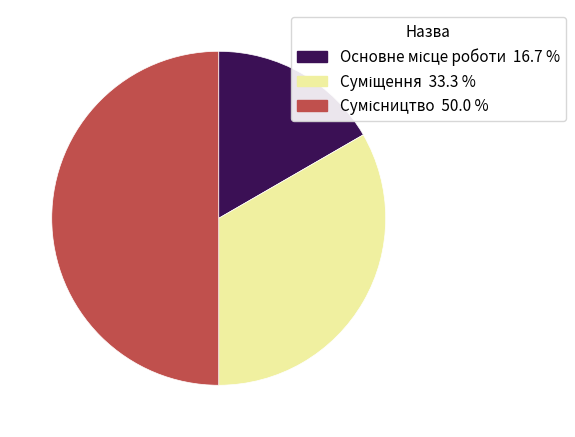

How many segments does this pie chart have?

3